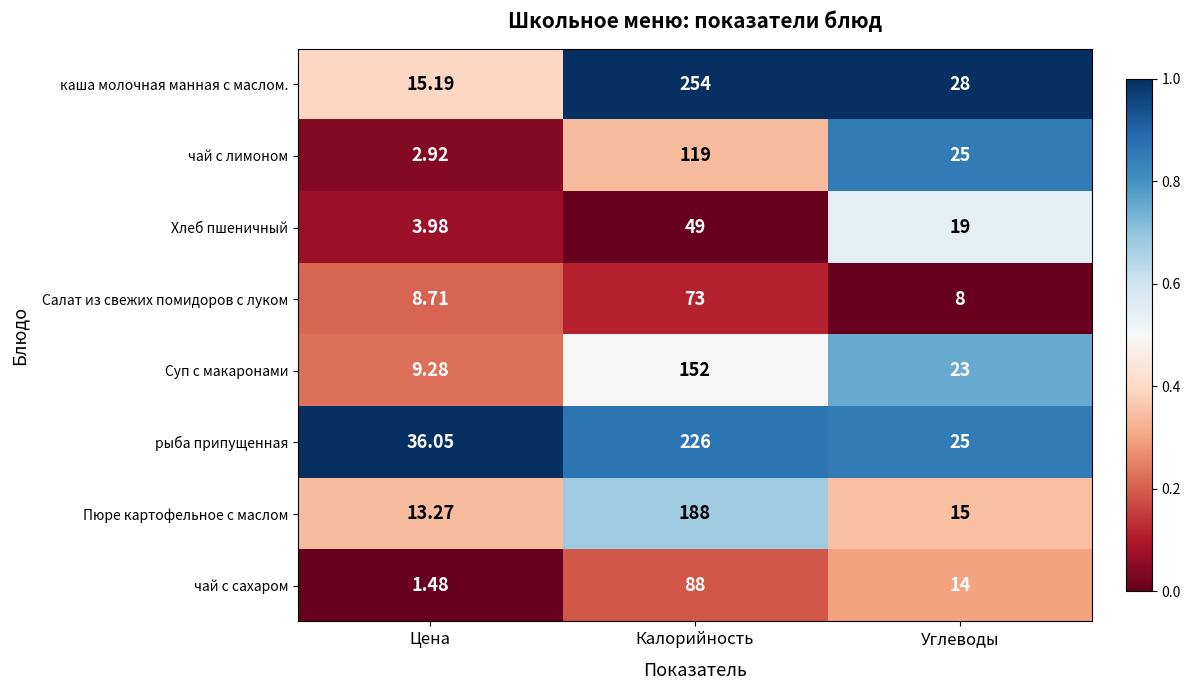

At which label does Суп с макаронами reach its minimum?

Цена